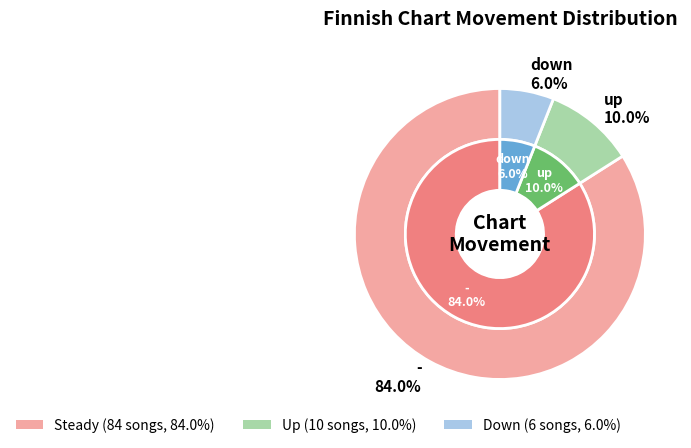

To the nearest percent, what is the combined percentage of - and up?

94%